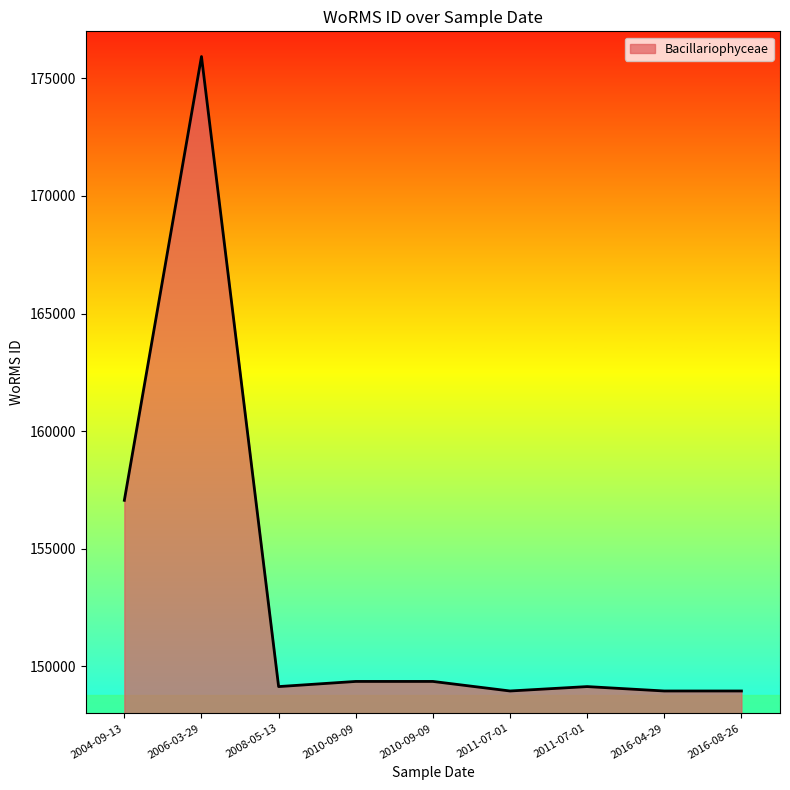

How many values are below 149139?

3